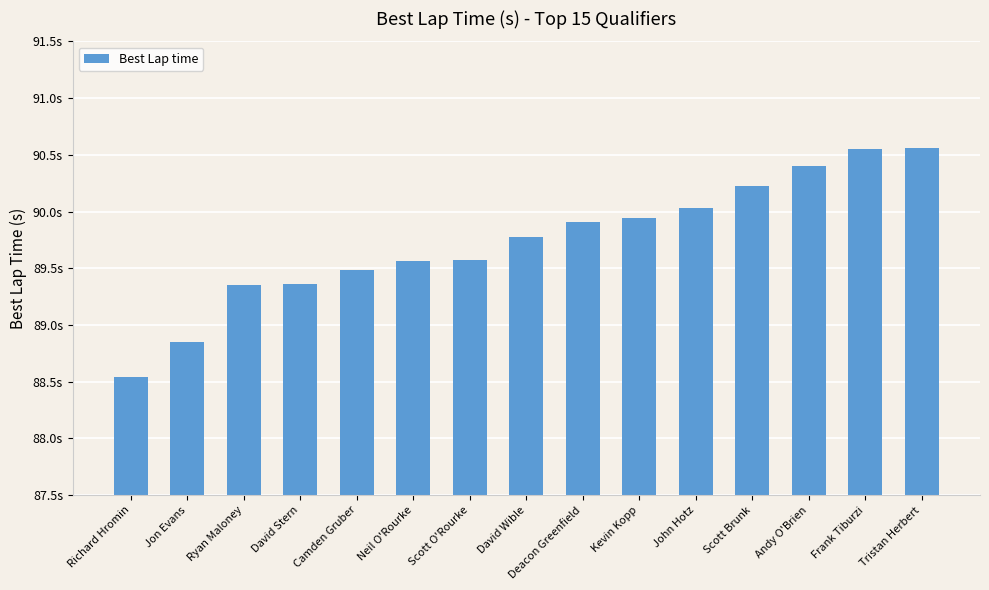

What is the label of the 6th bar from the left?

Neil O'Rourke